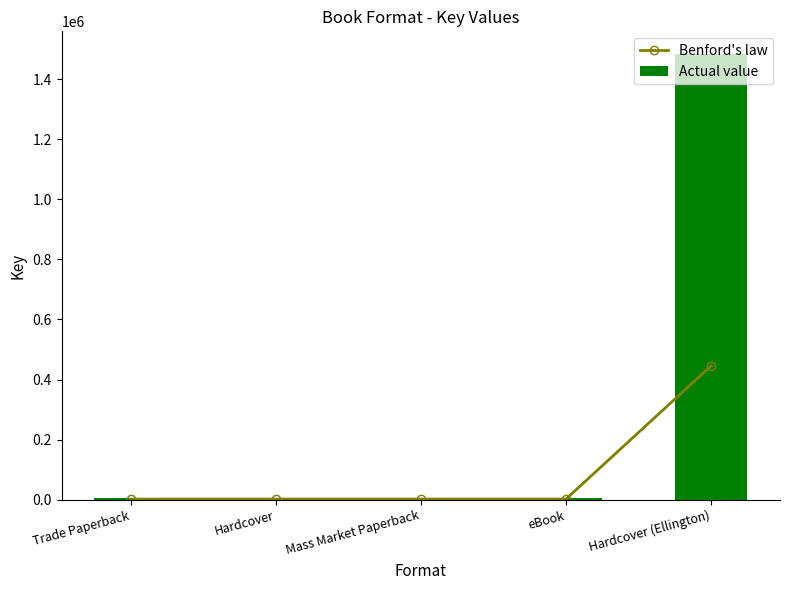

What position from the left is Mass Market Paperback?

3